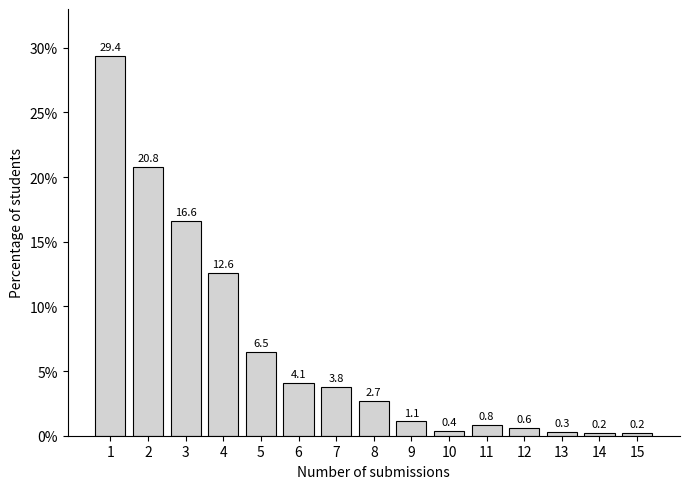

Reading left to right, transcribe all the data shown in this chart.

1=29.4	2=20.8	3=16.6	4=12.6	5=6.5	6=4.1	7=3.8	8=2.7	9=1.1	10=0.4	11=0.8	12=0.6	13=0.3	14=0.2	15=0.2